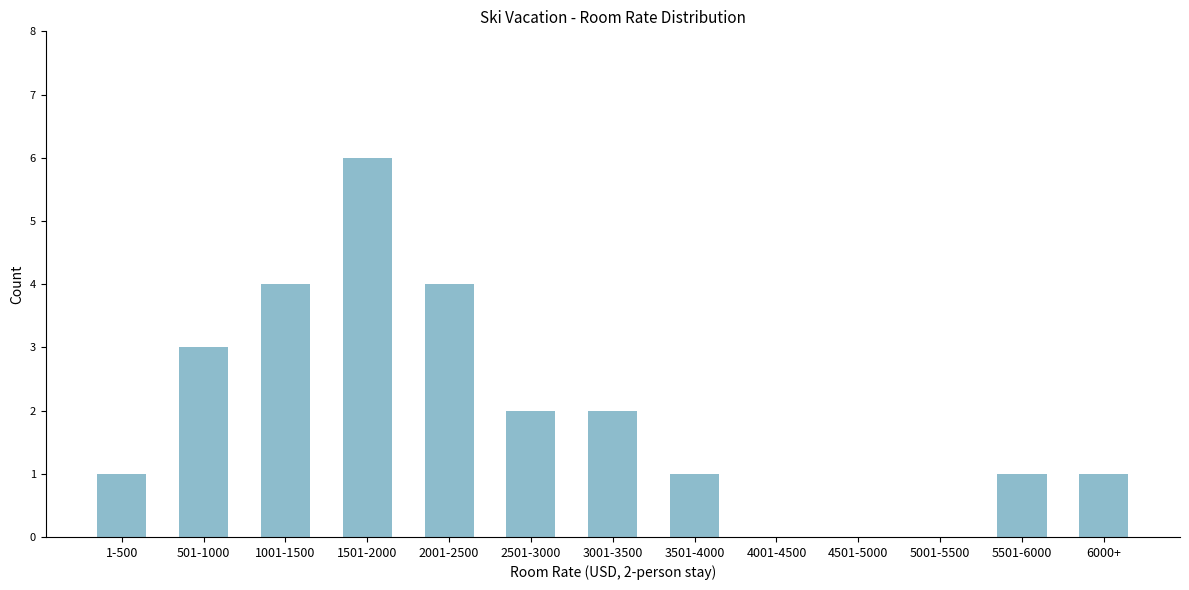

Reading left to right, list all the values displayed in this chart.

1-500=1	501-1000=3	1001-1500=4	1501-2000=6	2001-2500=4	2501-3000=2	3001-3500=2	3501-4000=1	4001-4500=0	4501-5000=0	5001-5500=0	5501-6000=1	6000+=1